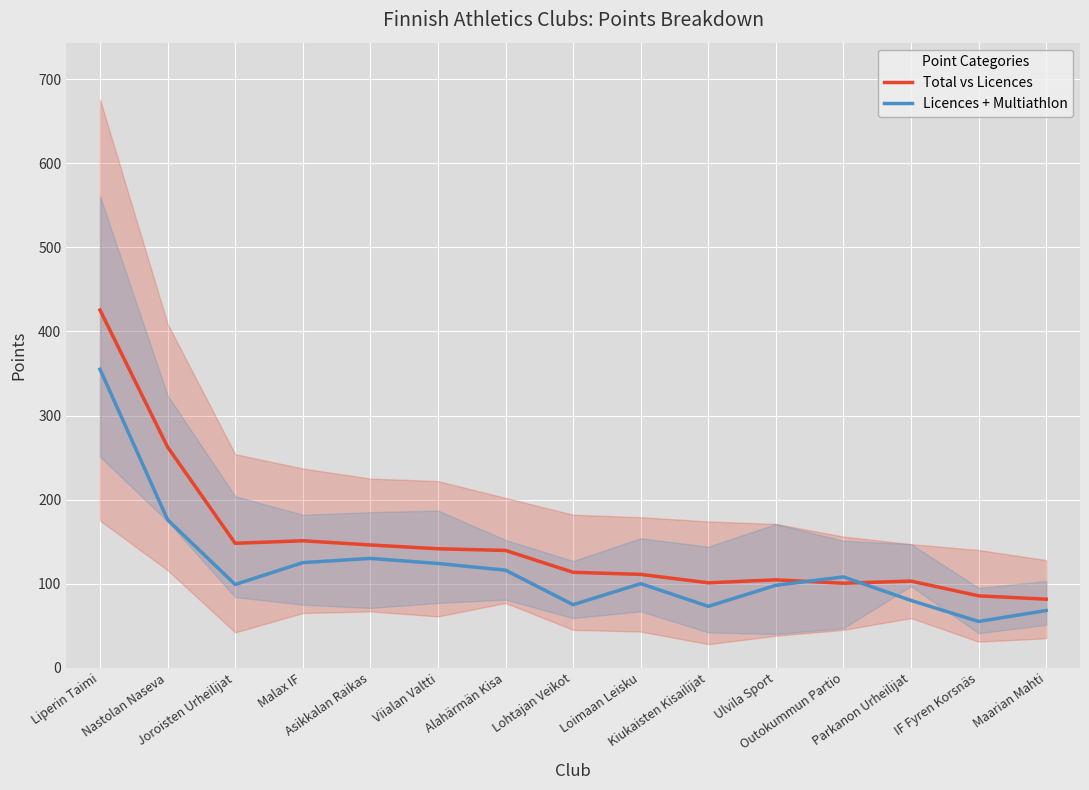

The value of Total vs Licences band at Asikkalan Raikas is 259.7. True or false?

False